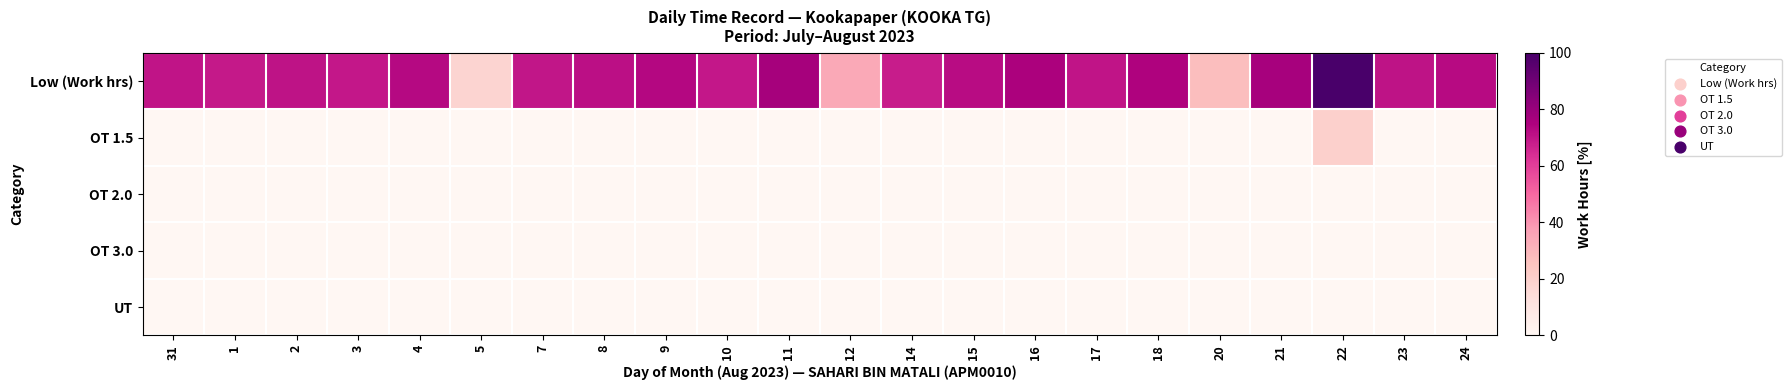

Reading right to left, extract all data points from this chart.

Low (Work hrs): 24=72.4	23=70.5	22=99.7	21=76.5	20=27.2	18=74.5	17=69.9	16=75.0	15=72.1	14=68.1	12=34.1	11=76.9	10=69.5	9=73.3	8=71.3	7=69.6	5=17.9	4=72.9	3=69.5	2=70.6	1=69.1	31=70.2
OT 1.5: 24=0.0	23=0.0	22=19.7	21=0.0	20=0.0	18=0.0	17=0.0	16=0.0	15=0.0	14=0.0	12=0.0	11=0.0	10=0.0	9=0.0	8=0.0	7=0.0	5=0.0	4=0.0	3=0.0	2=0.0	1=0.0	31=0.0
OT 2.0: 24=0.0	23=0.0	22=0.0	21=0.0	20=0.0	18=0.0	17=0.0	16=0.0	15=0.0	14=0.0	12=0.0	11=0.0	10=0.0	9=0.0	8=0.0	7=0.0	5=0.0	4=0.0	3=0.0	2=0.0	1=0.0	31=0.0
OT 3.0: 24=0.0	23=0.0	22=0.0	21=0.0	20=0.0	18=0.0	17=0.0	16=0.0	15=0.0	14=0.0	12=0.0	11=0.0	10=0.0	9=0.0	8=0.0	7=0.0	5=0.0	4=0.0	3=0.0	2=0.0	1=0.0	31=0.0
UT: 24=0.0	23=0.0	22=0.0	21=0.0	20=0.0	18=0.0	17=0.0	16=0.0	15=0.0	14=0.0	12=0.0	11=0.0	10=0.0	9=0.0	8=0.0	7=0.0	5=0.0	4=0.0	3=0.0	2=0.0	1=0.0	31=0.0